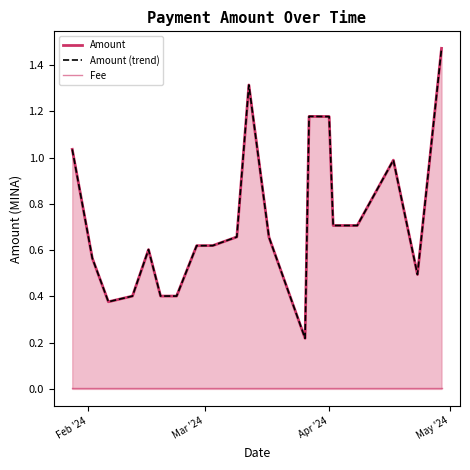

How many lines are shown in the chart?

3